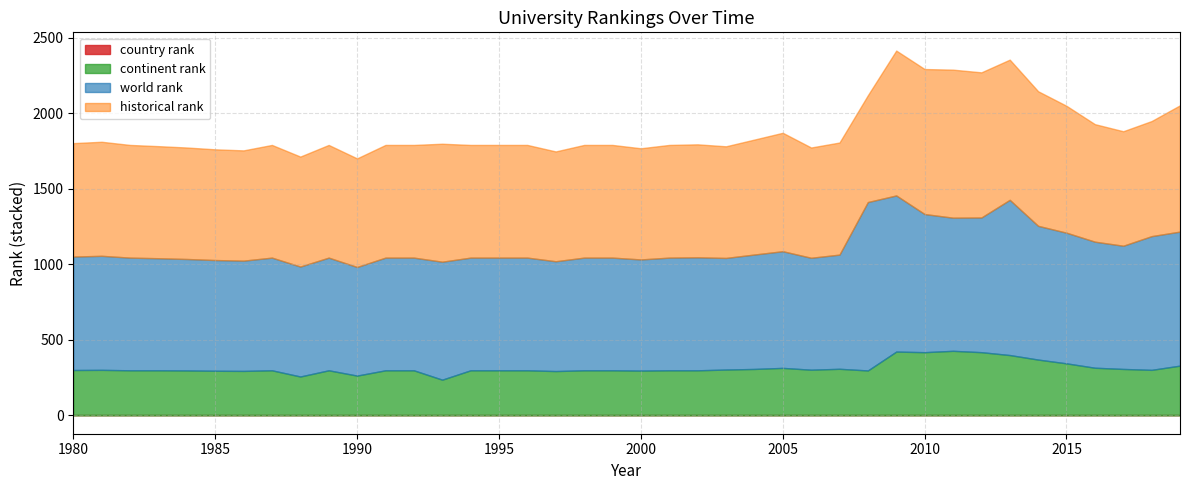

True or false: continent rank and country rank cross at least once.

False